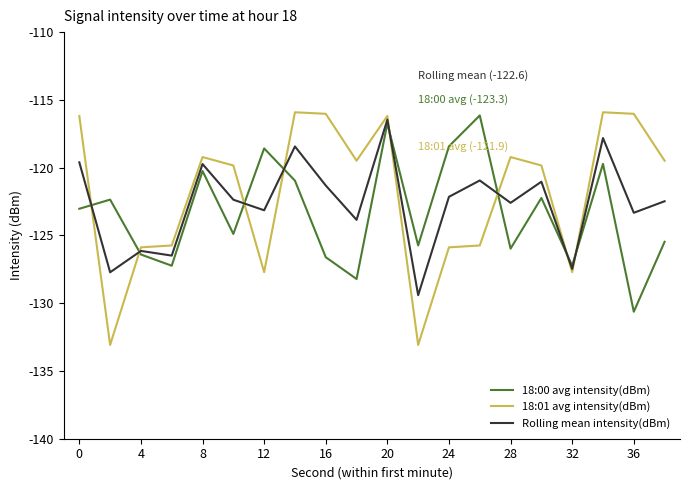

What is the minimum value for 18:00 avg intensity(dBm)?

-130.6